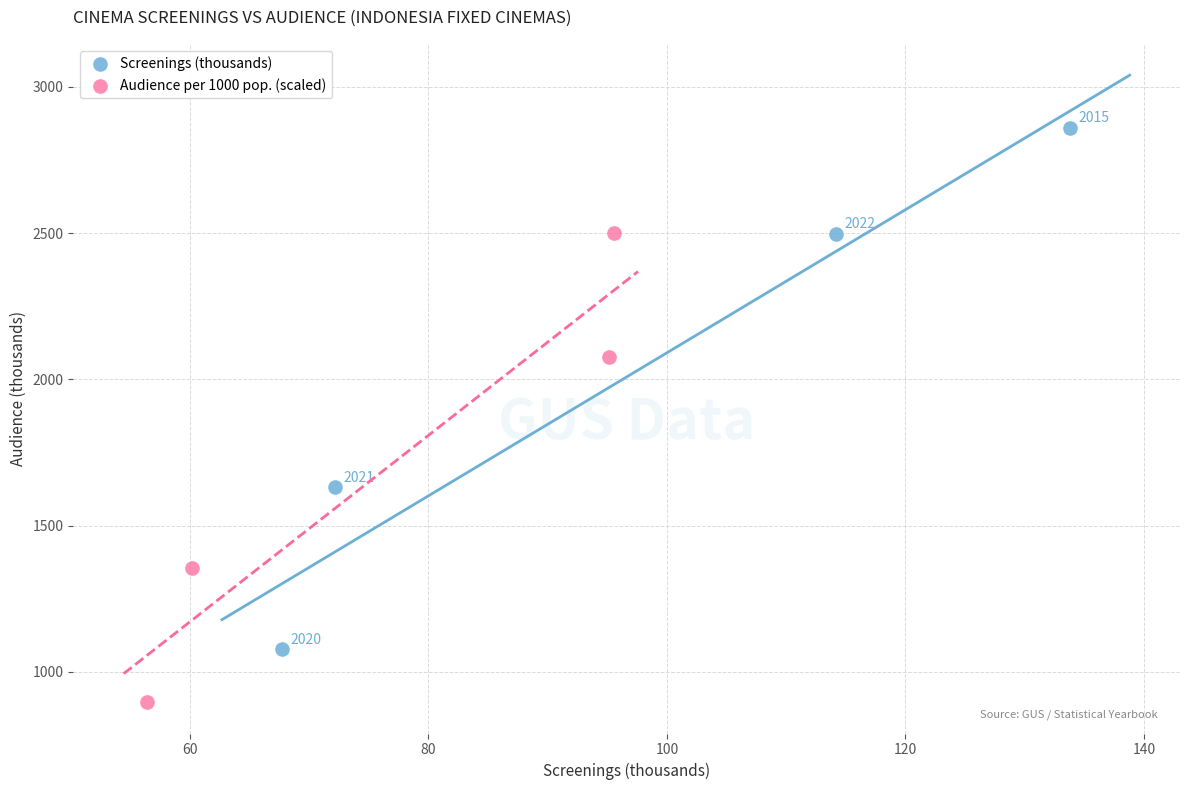

Which series reaches the maximum Y coordinate?

Screenings (thousands)